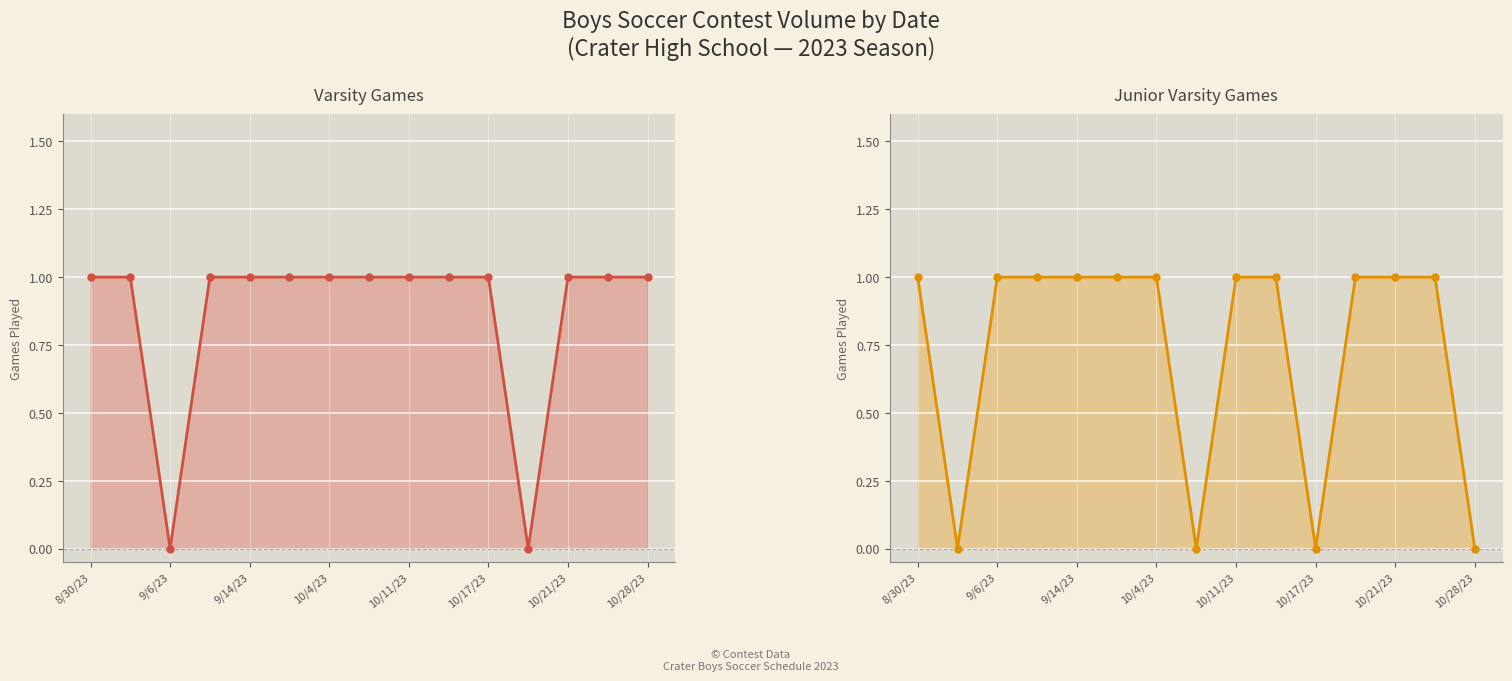

At how many categories does at least one series exceed 0?

15